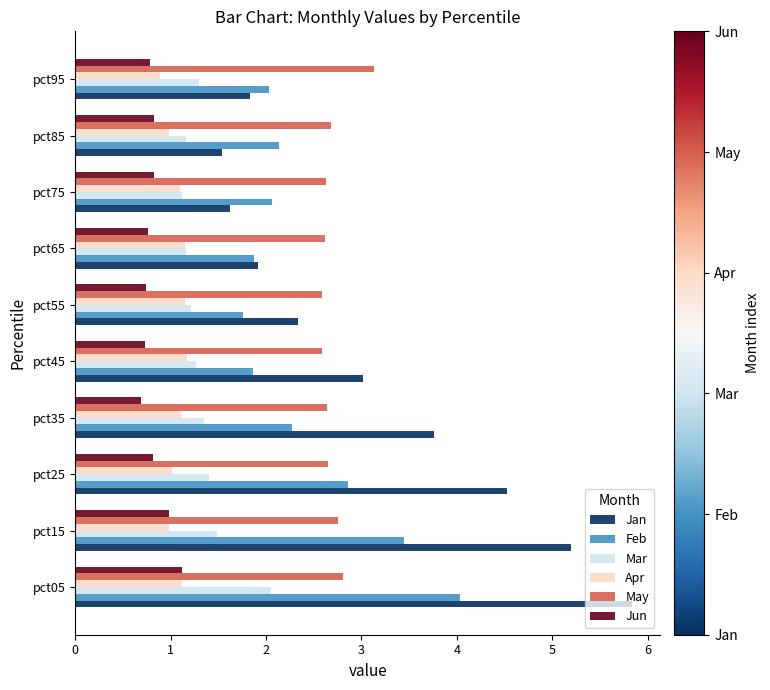

Read the Feb value at pct25.

2.9